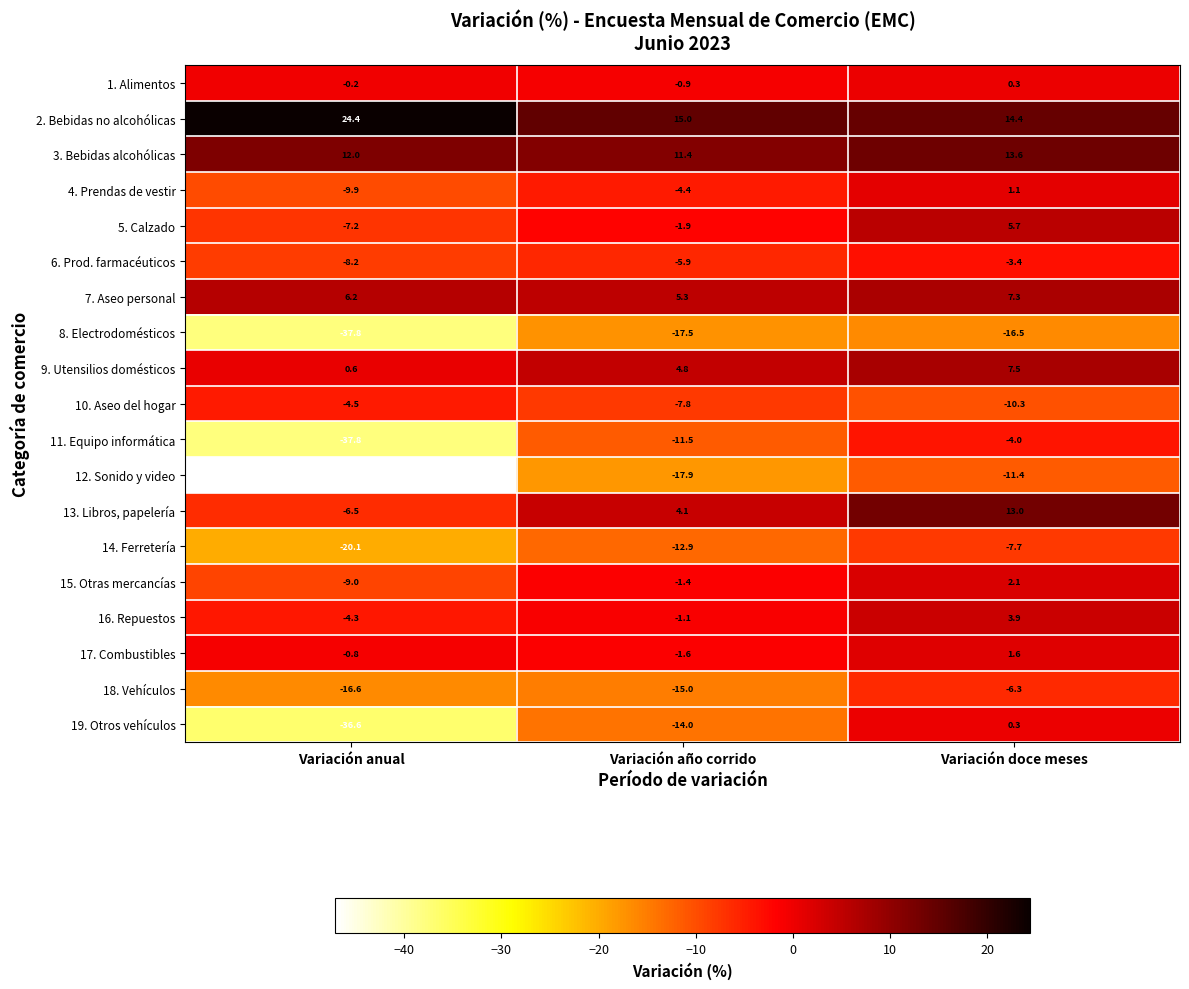

Where does the 10. Aseo del hogar series first go above -7?

Variación anual